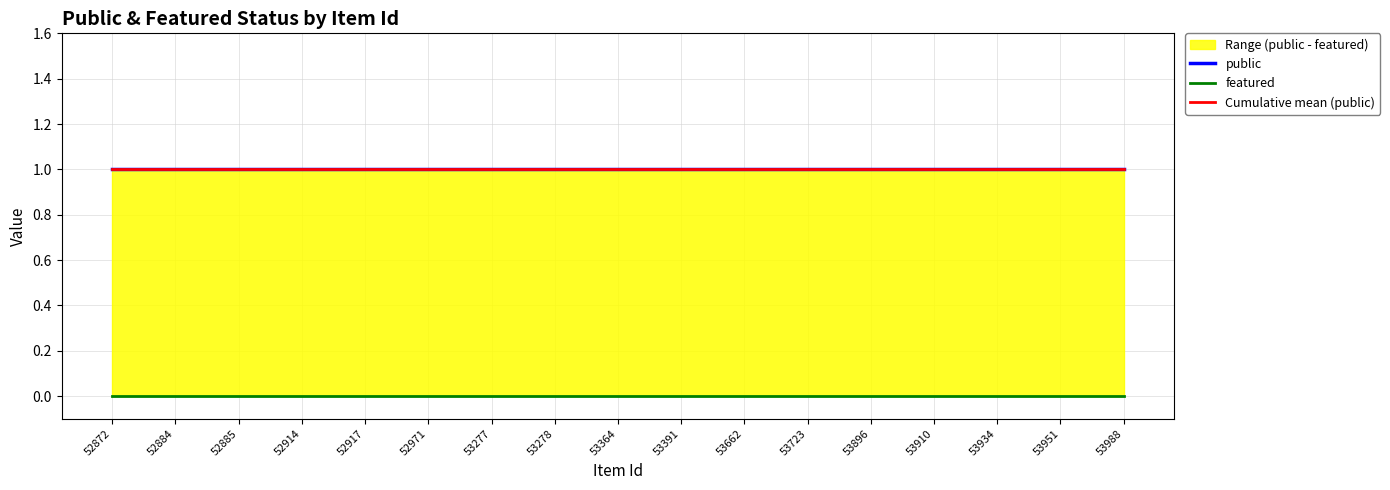

Which series has the largest total across all categories?

public